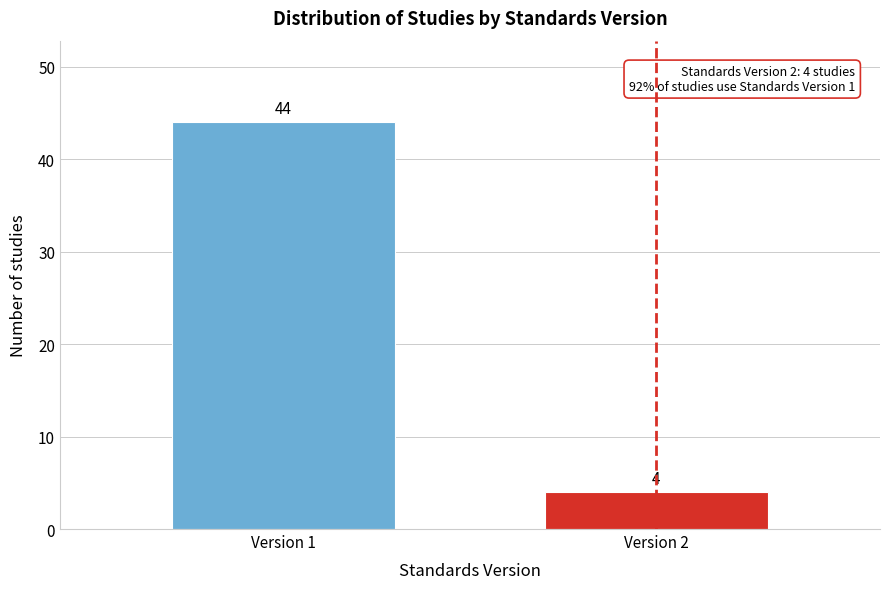

Reading right to left, transcribe all the data shown in this chart.

Version 2=4	Version 1=44